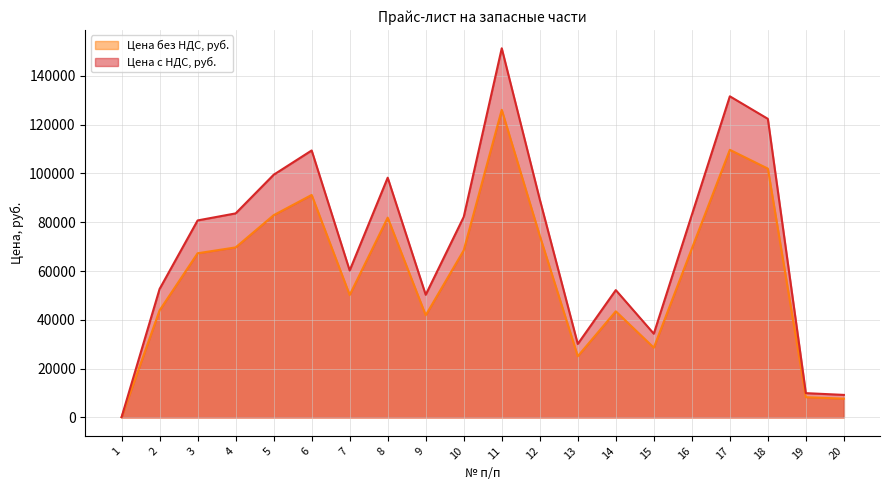

In Цена с НДС, руб., how many points are higher than both neighbors (excluding endpoints)?

5